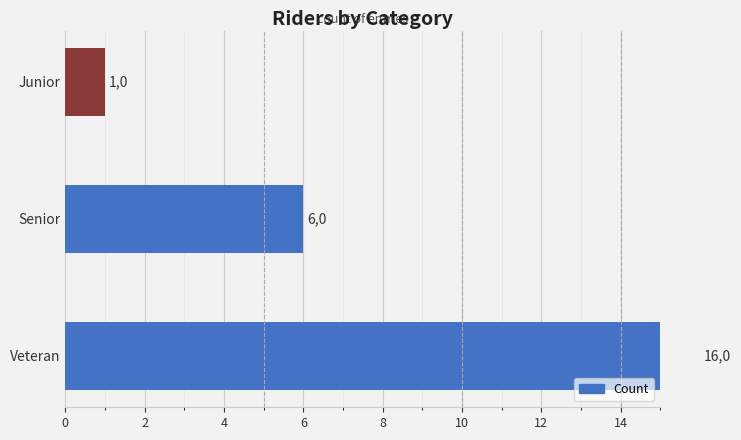

What is the difference between the maximum and second lowest values?

10